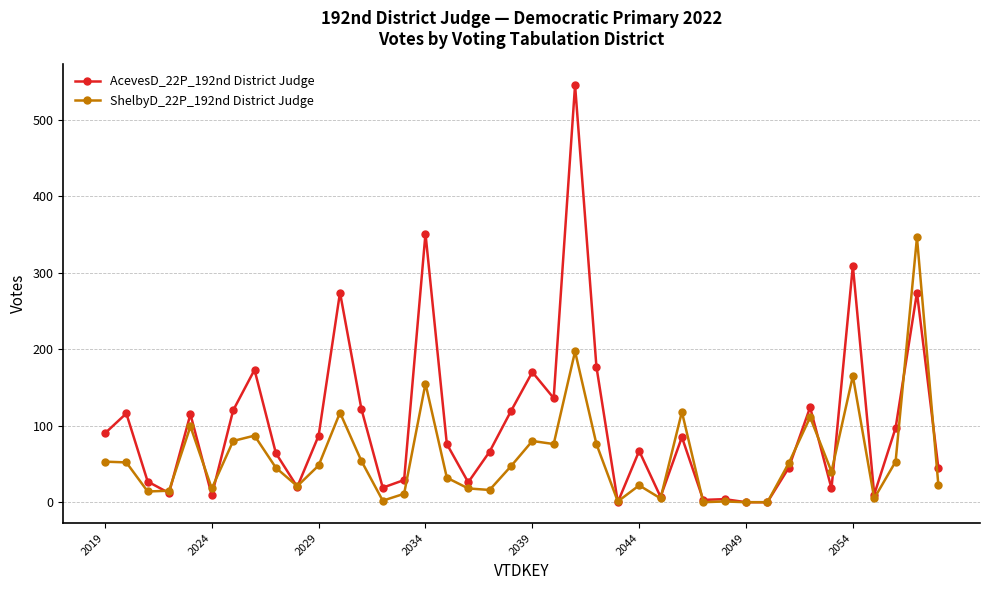

Which series has the largest range (max minus min)?

AcevesD_22P_192nd District Judge